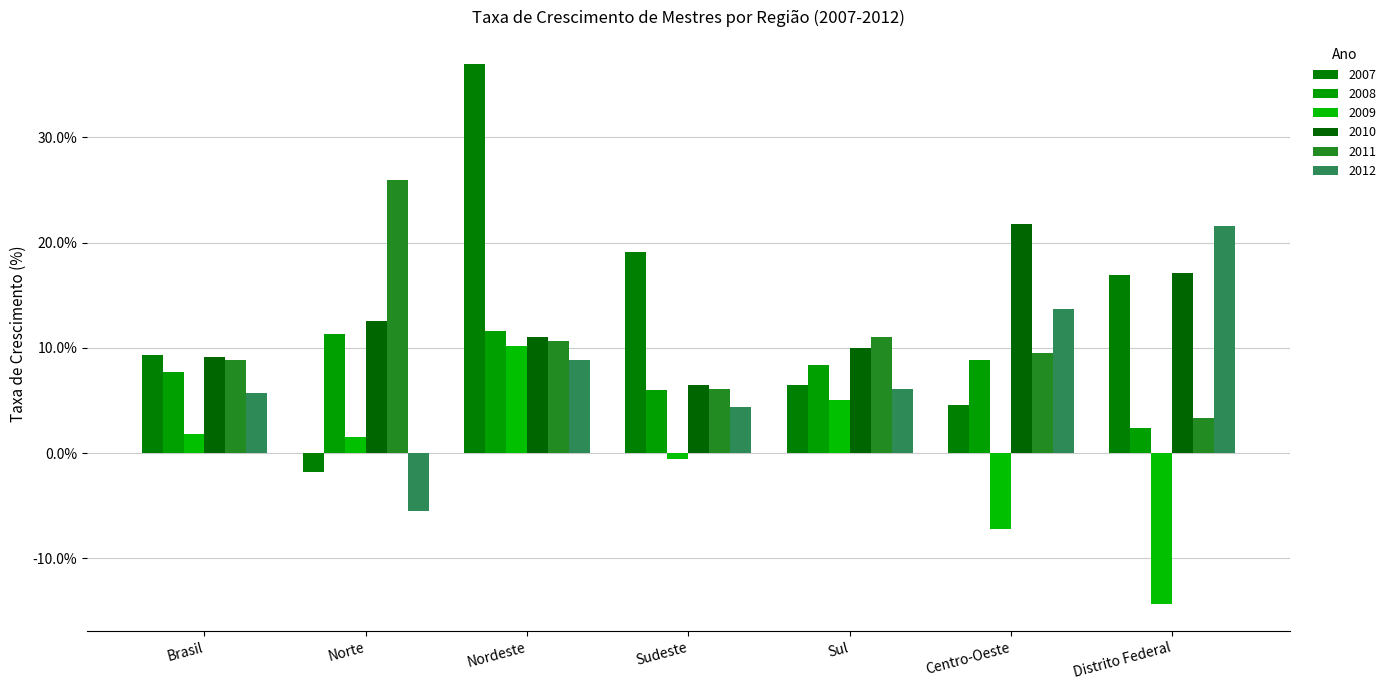

How many data points does each series have?

7